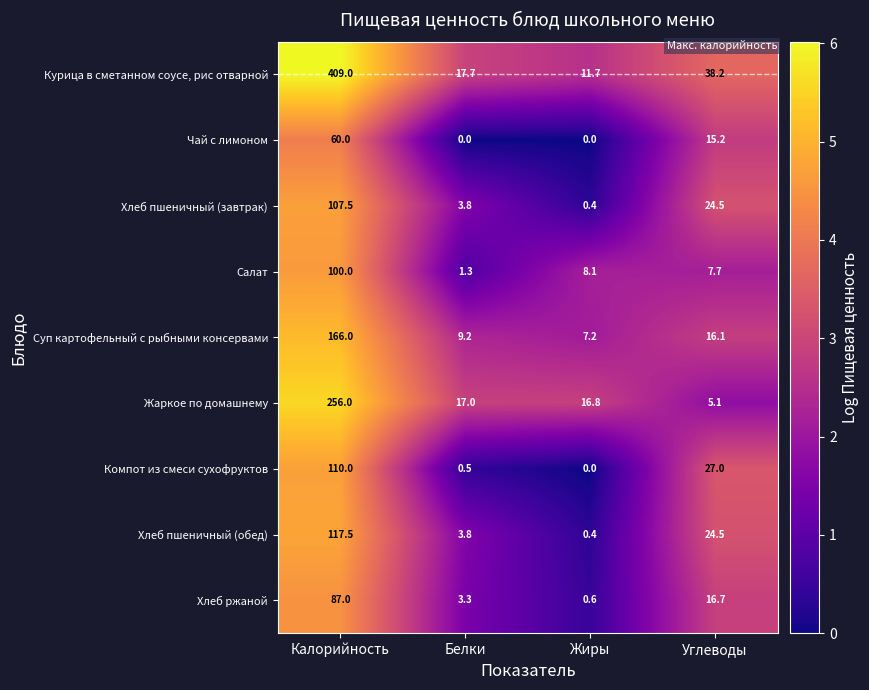

At which label is Жаркое по домашнему closest to 130?

Белки